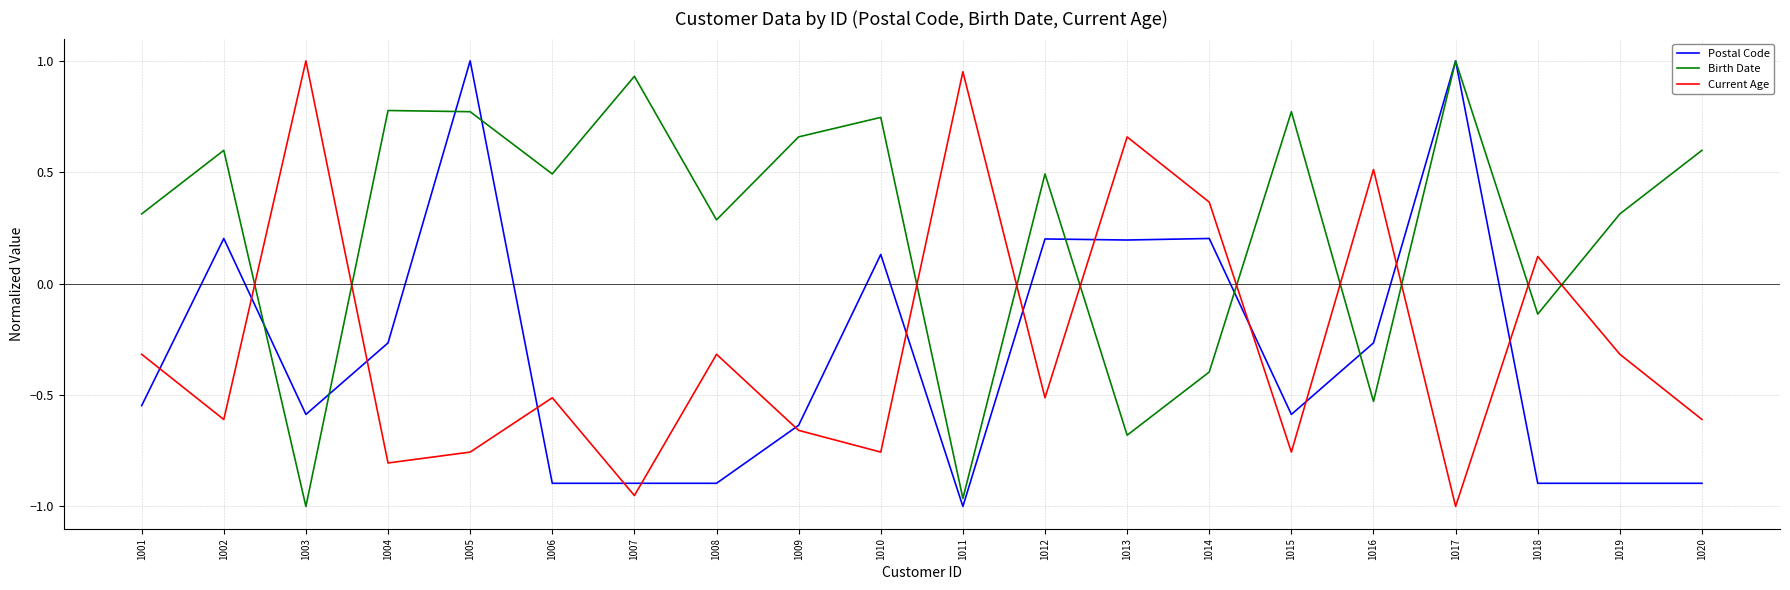

Count the number of categories in the chart.

20